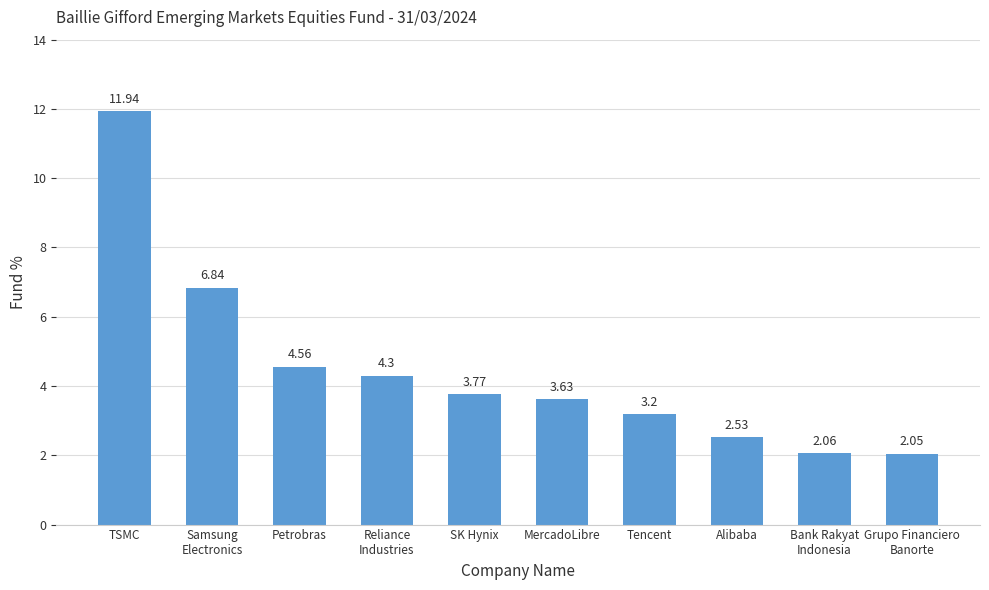

What is the change in value from Samsung
Electronics to Bank Rakyat
Indonesia?

-4.8